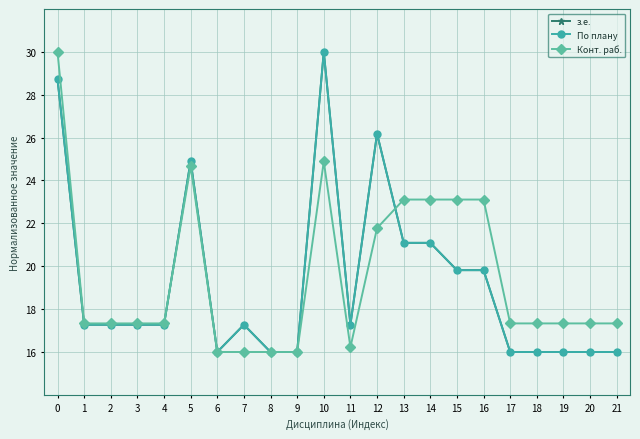

Does the chart have visible grid lines?

Yes